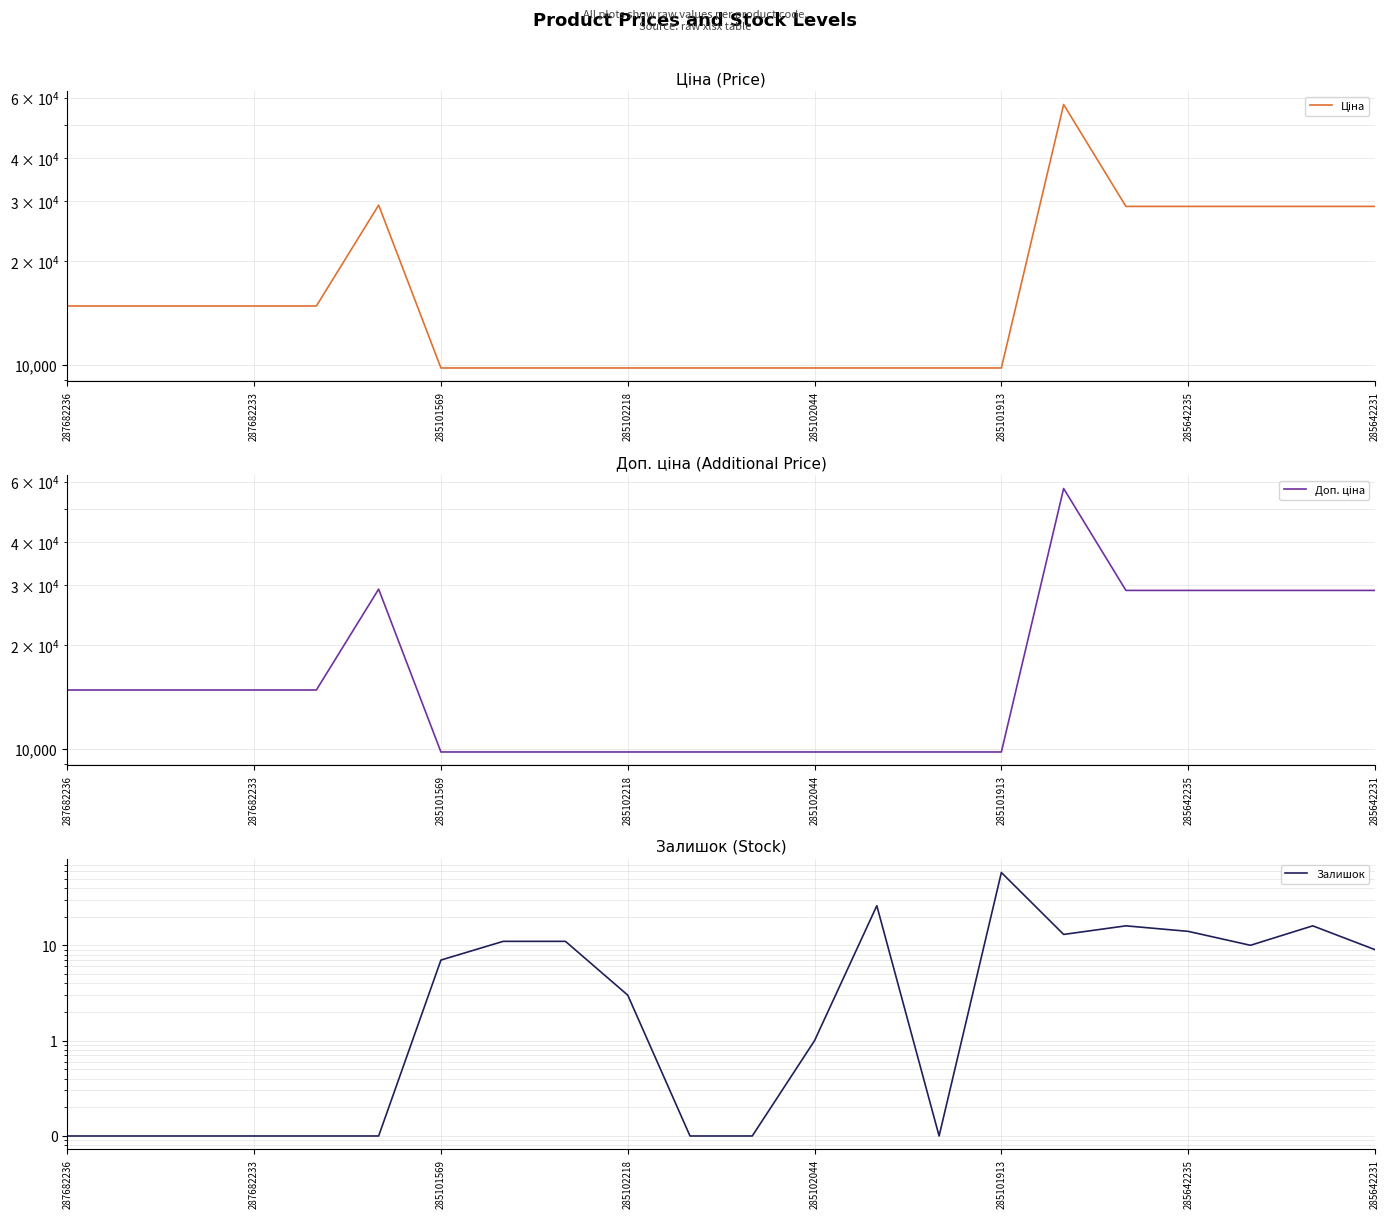

Is the value of Ціна at 17 greater than the value of Доп. ціна at 12?

Yes